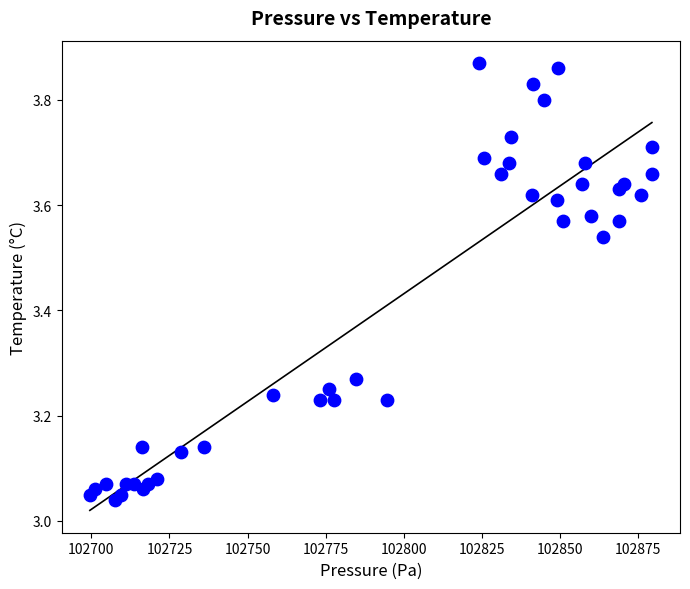

What is the range of Y values (max minus min)?

0.8